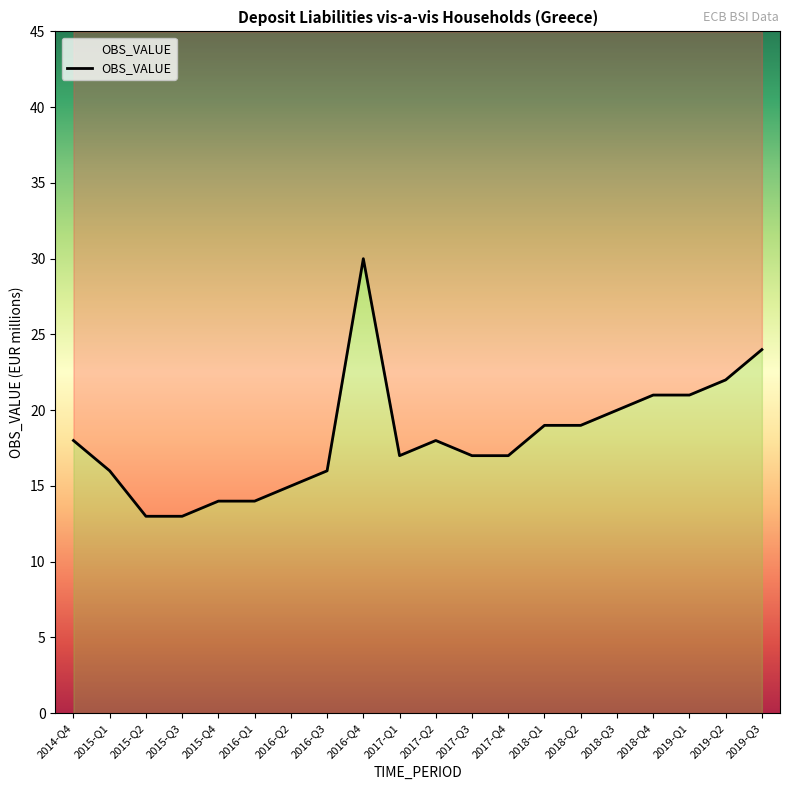

What is the label of the 12th point from the right?

2016-Q4